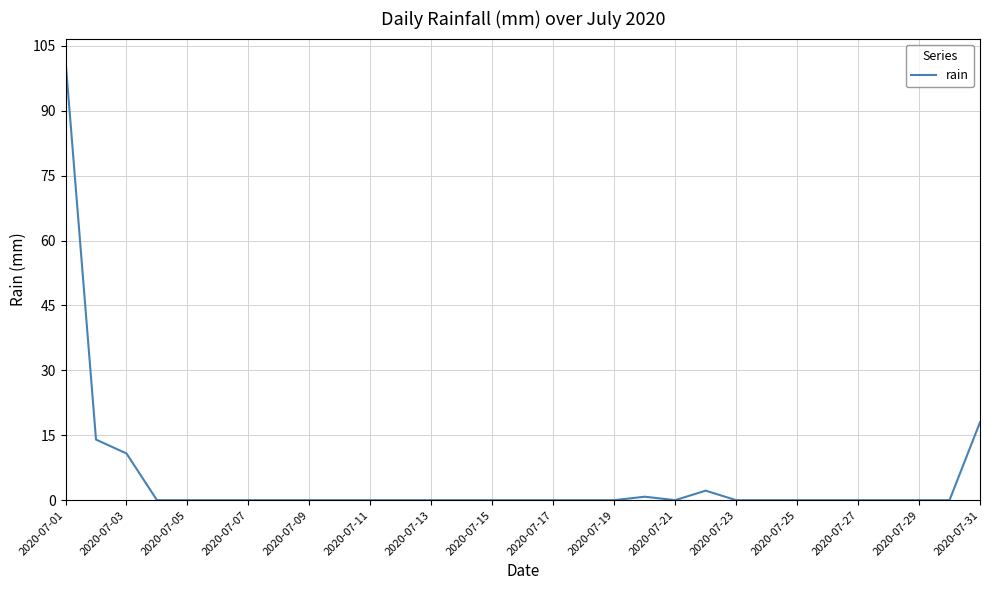

What is the sum of all values?

147.4